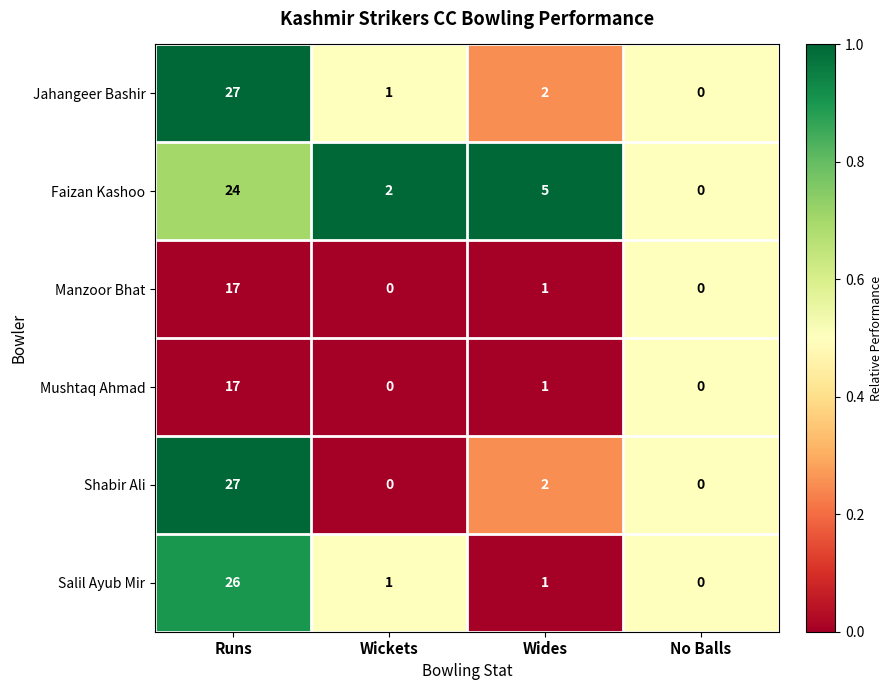

Is the value of Jahangeer Bashir at Wides greater than the value of Manzoor Bhat at Runs?

No